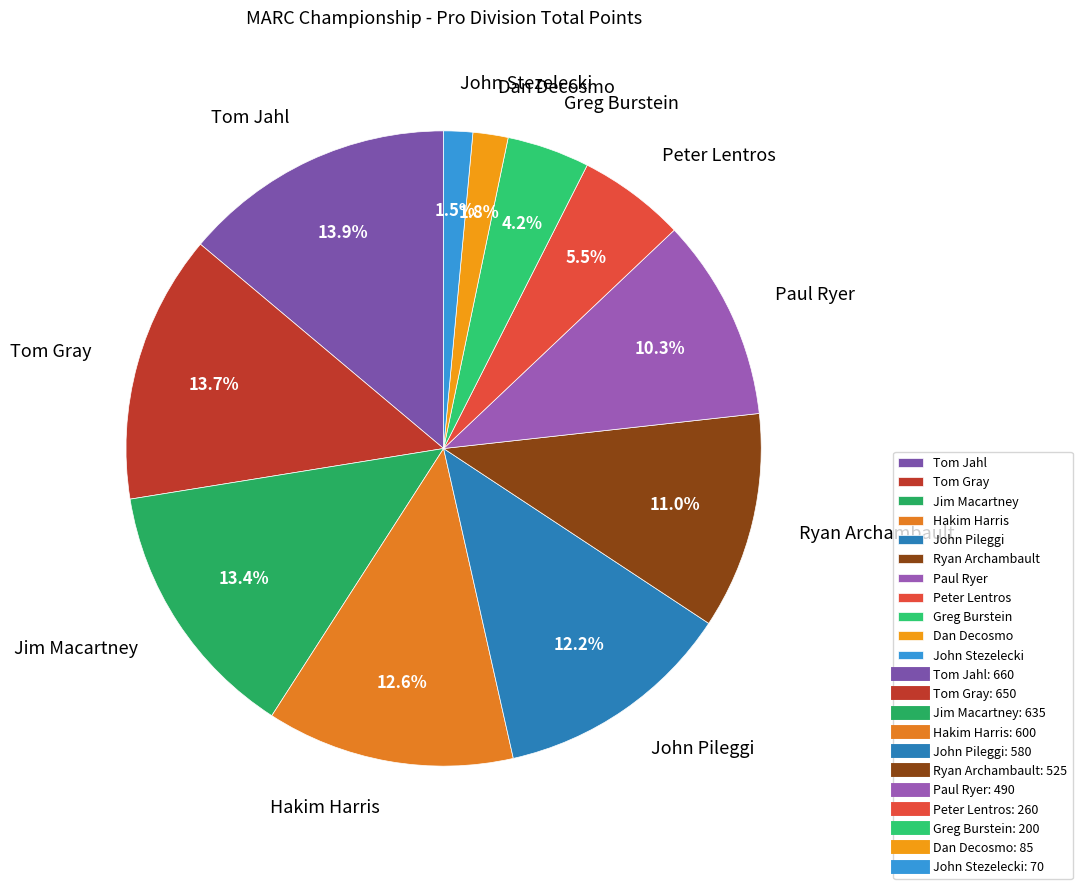

True or false: Hakim Harris accounts for 13% of the total.

True